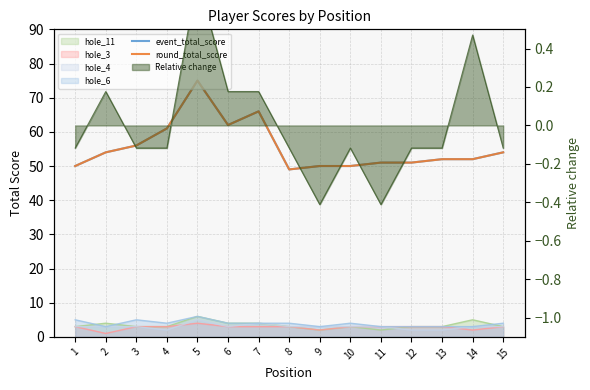

At which category does round_total_score reach its first local valley?

6